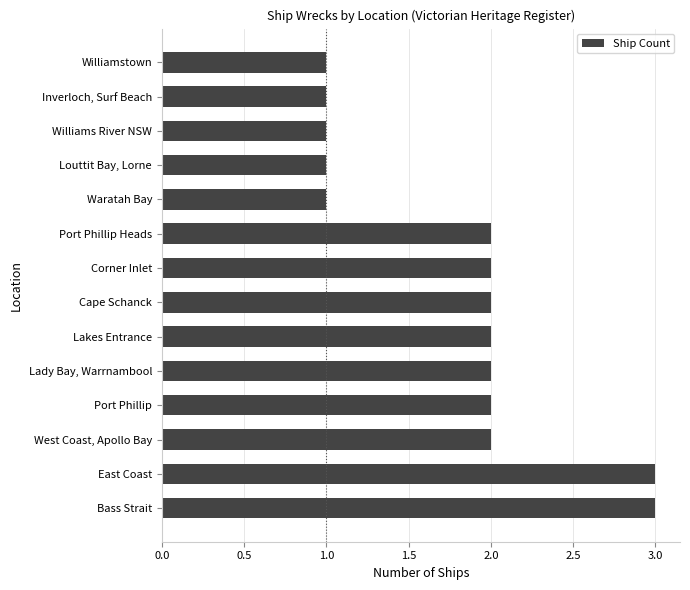

Reading bottom to top, list all the values displayed in this chart.

Bass Strait=3	East Coast=3	West Coast, Apollo Bay=2	Port Phillip=2	Lady Bay, Warrnambool=2	Lakes Entrance=2	Cape Schanck=2	Corner Inlet=2	Port Phillip Heads=2	Waratah Bay=1	Louttit Bay, Lorne=1	Williams River NSW=1	Inverloch, Surf Beach=1	Williamstown=1